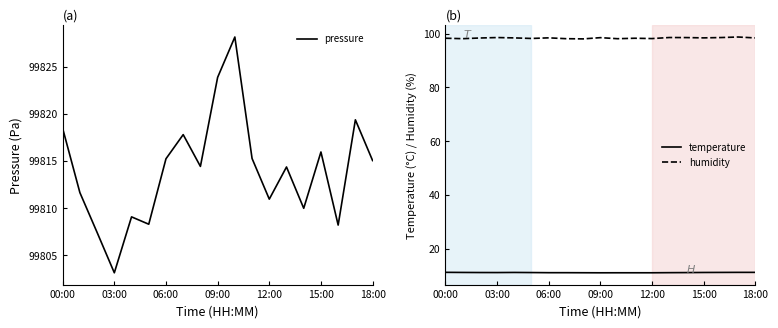

Reading left to right, what are all the values shown in this chart?

pressure: 99818.5	99811.7	99807.4	99803.2	99809.1	99808.3	99815.2	99817.8	99814.4	99823.9	99828.2	99815.3	99811.0	99814.4	99810.0	99816.0	99808.2	99819.4	99815.1
temperature: 11.3	11.2	11.2	11.2	11.2	11.2	11.2	11.2	11.1	11.1	11.1	11.1	11.1	11.2	11.2	11.2	11.2	11.3	11.3
humidity: 98.3	98.1	98.4	98.5	98.4	98.2	98.4	98.1	98.0	98.5	98.1	98.3	98.2	98.5	98.5	98.4	98.5	98.7	98.4